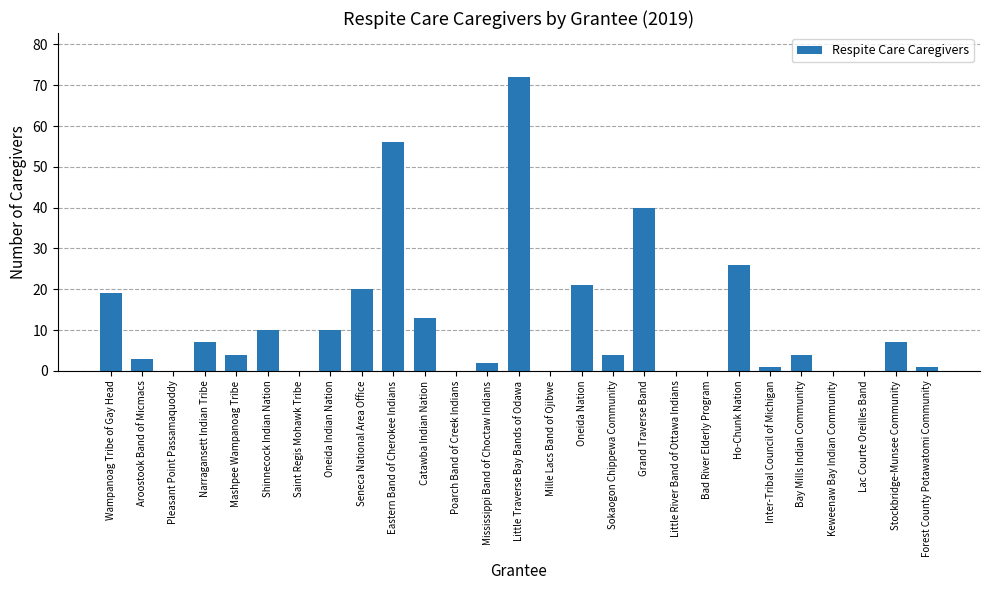

Is it true that the value at Little Traverse Bay Bands of Odawa is 72?

True